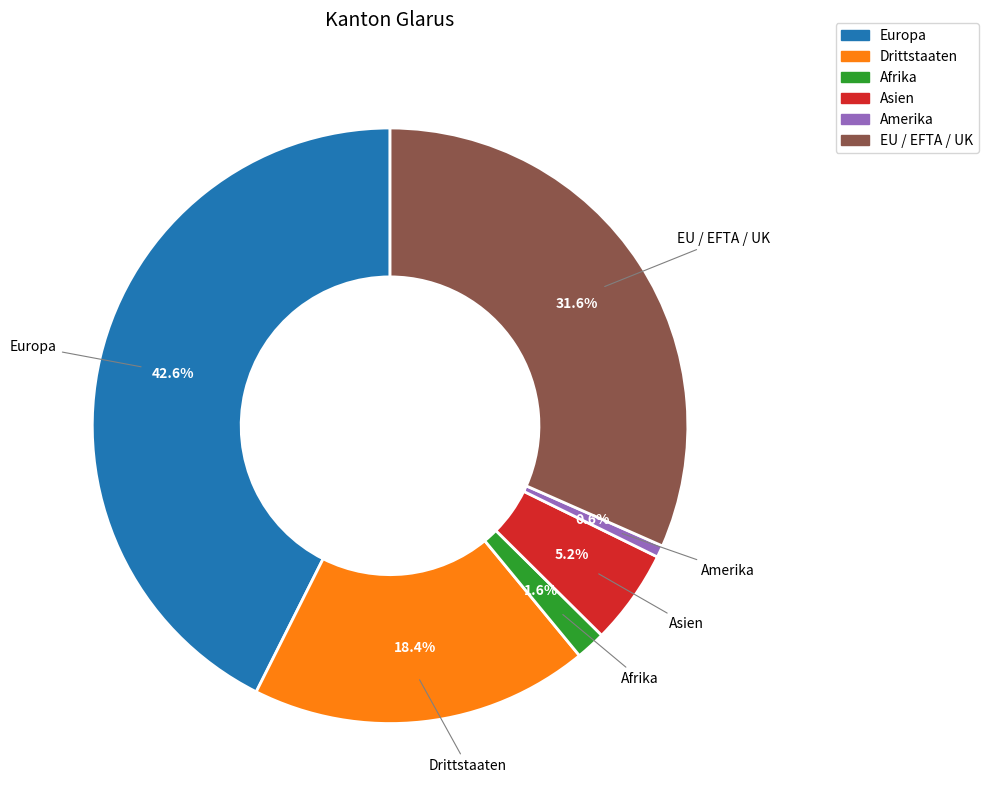

What is the smallest slice in the pie chart?

Amerika